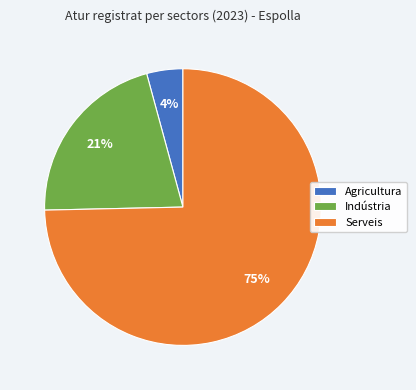

To the nearest percent, what is the combined percentage of Indústria and Serveis?

96%